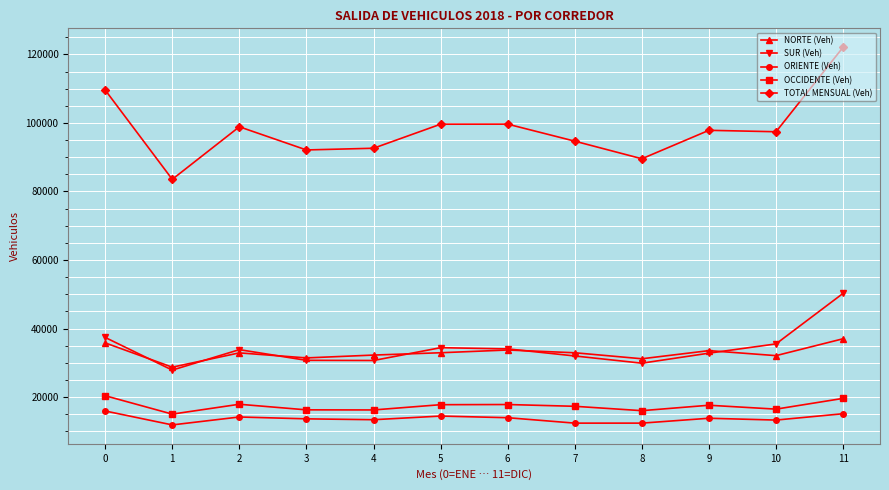

What is the value of the NORTE (Veh) point at the 6th from the left?

32947